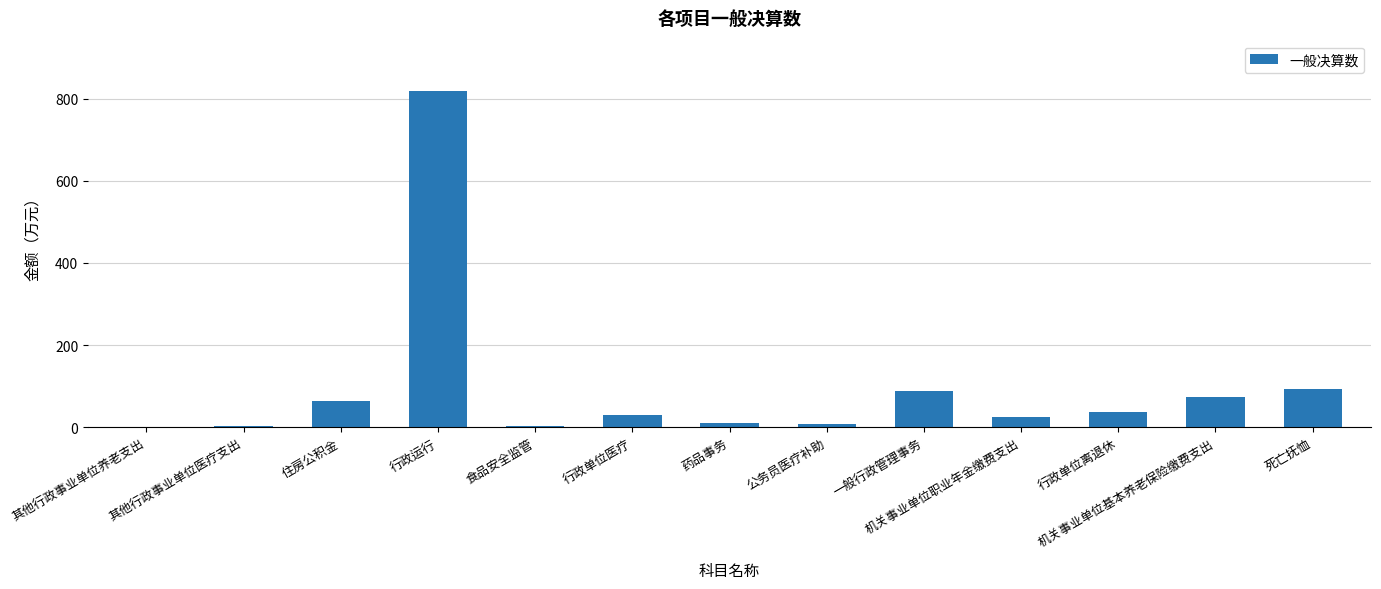

What is the change in value from 行政单位医疗 to 药品事务?

-19.7